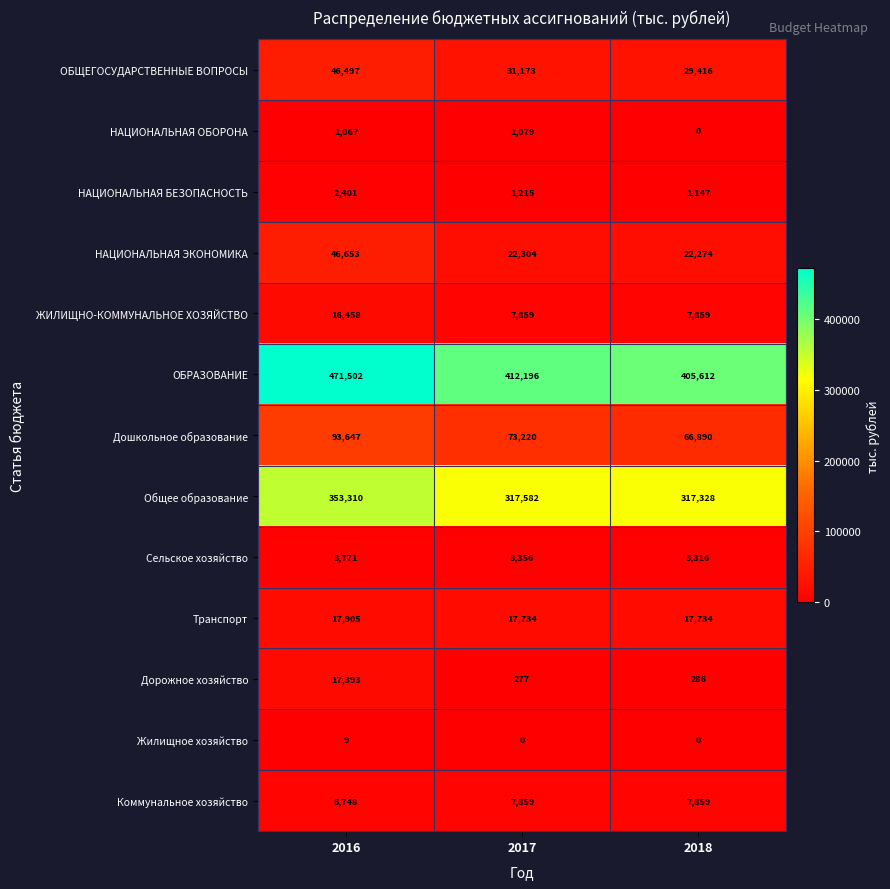

What is the sum of all Транспорт values?

53373